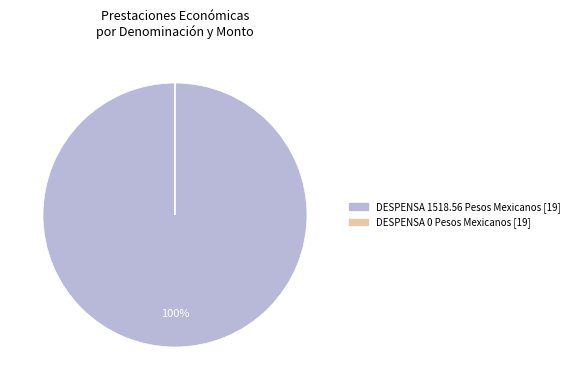

To the nearest percent, what is the average slice percentage?

50%